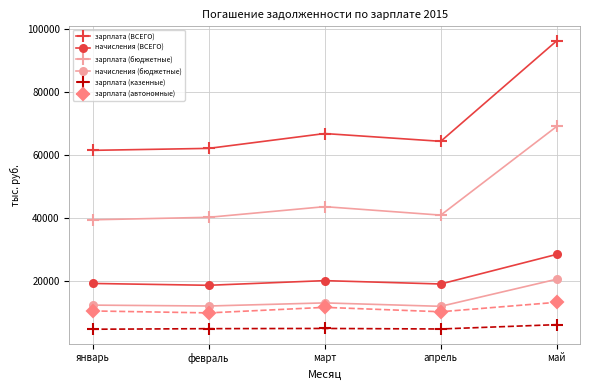

Where is the first local maximum for зарплата (бюджетные)?

март